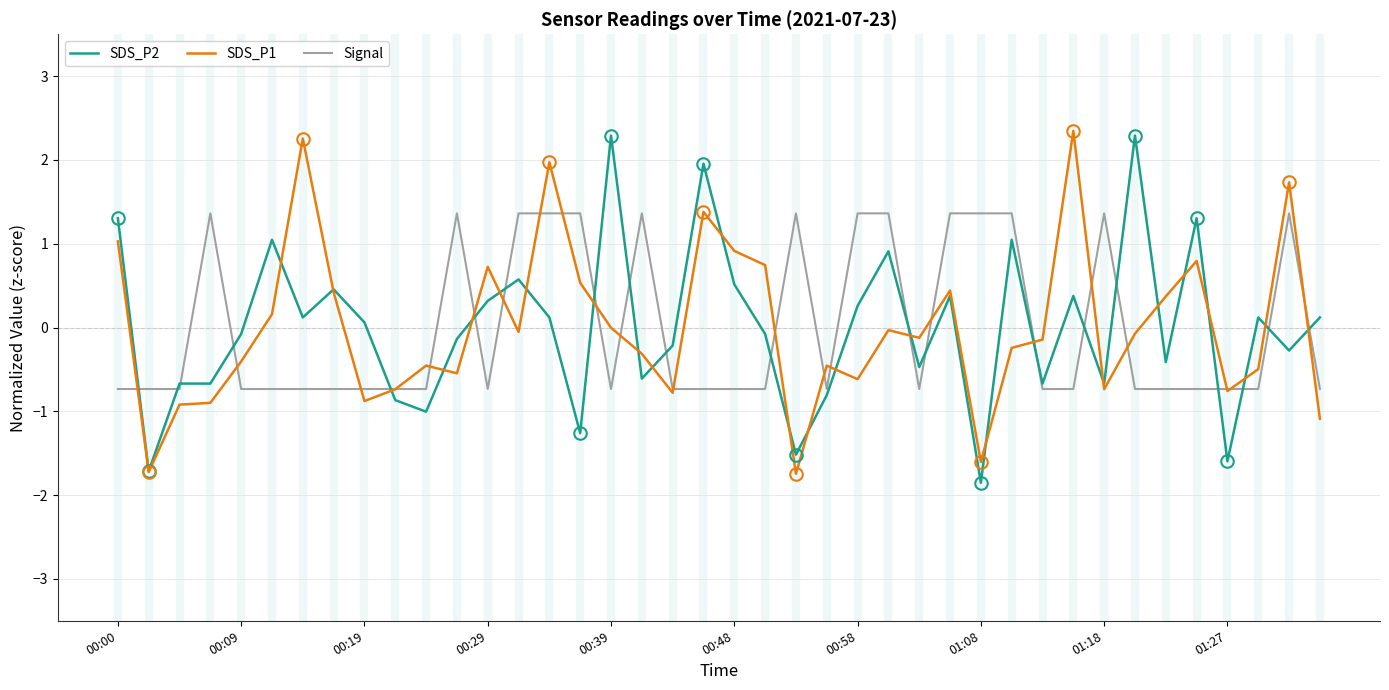

At how many categories does at least one series exceed 0?

30